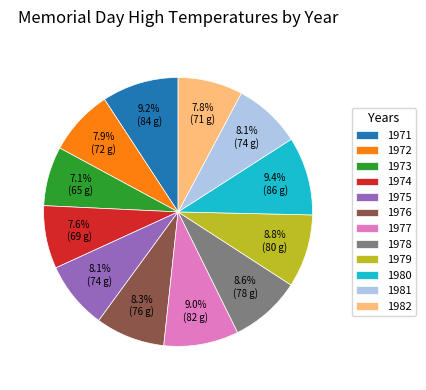

What percentage do 1973 and 1974 together represent?

14.7%